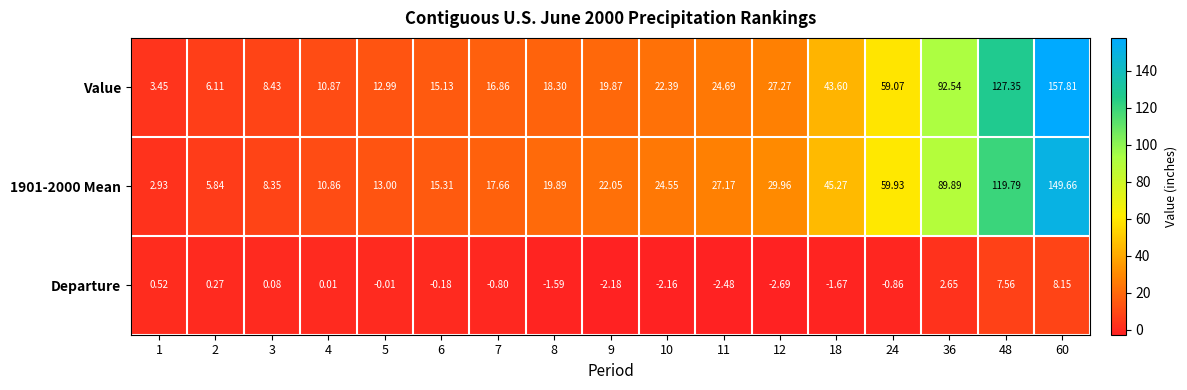

Which series has the widest spread of values?

Value